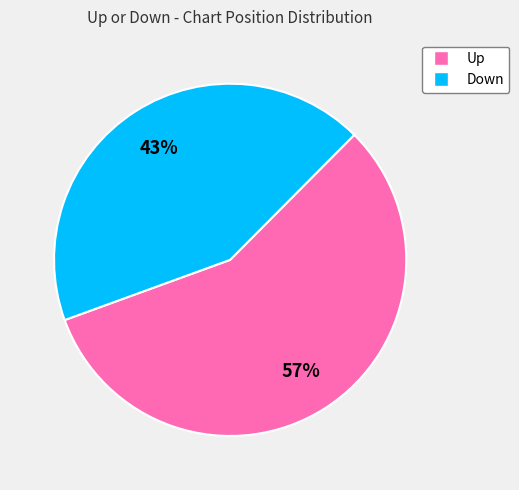

To the nearest percent, what is the average slice percentage?

50%